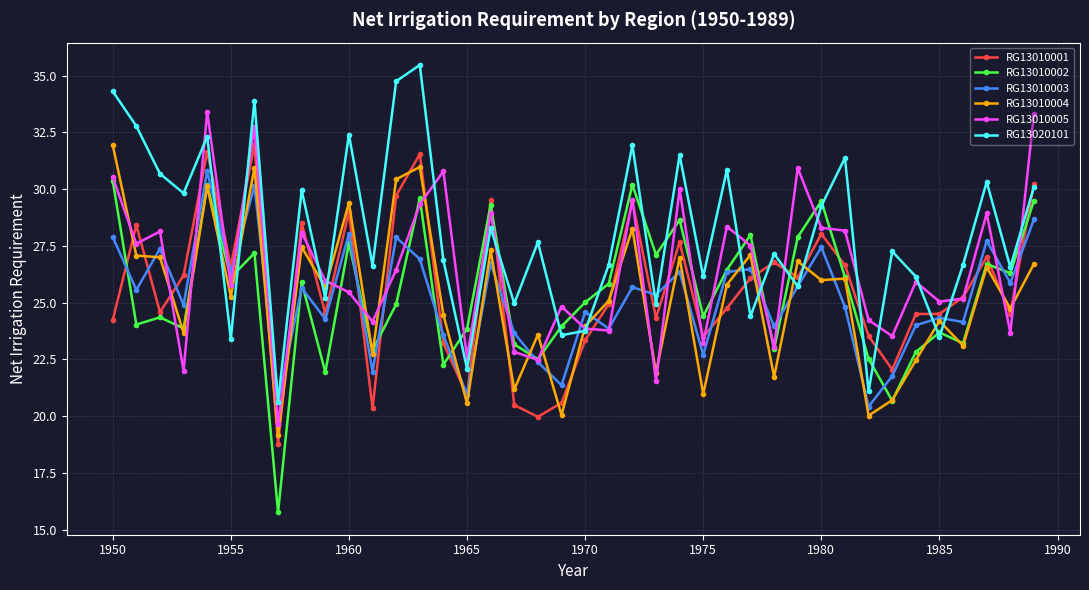

What is the maximum value for RG13020101?

35.5